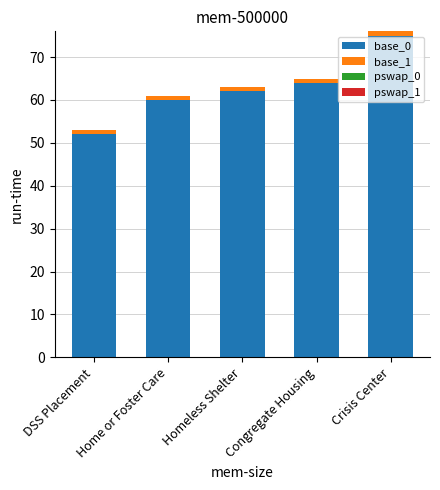

At which category is the sum across all series the highest?

Crisis Center